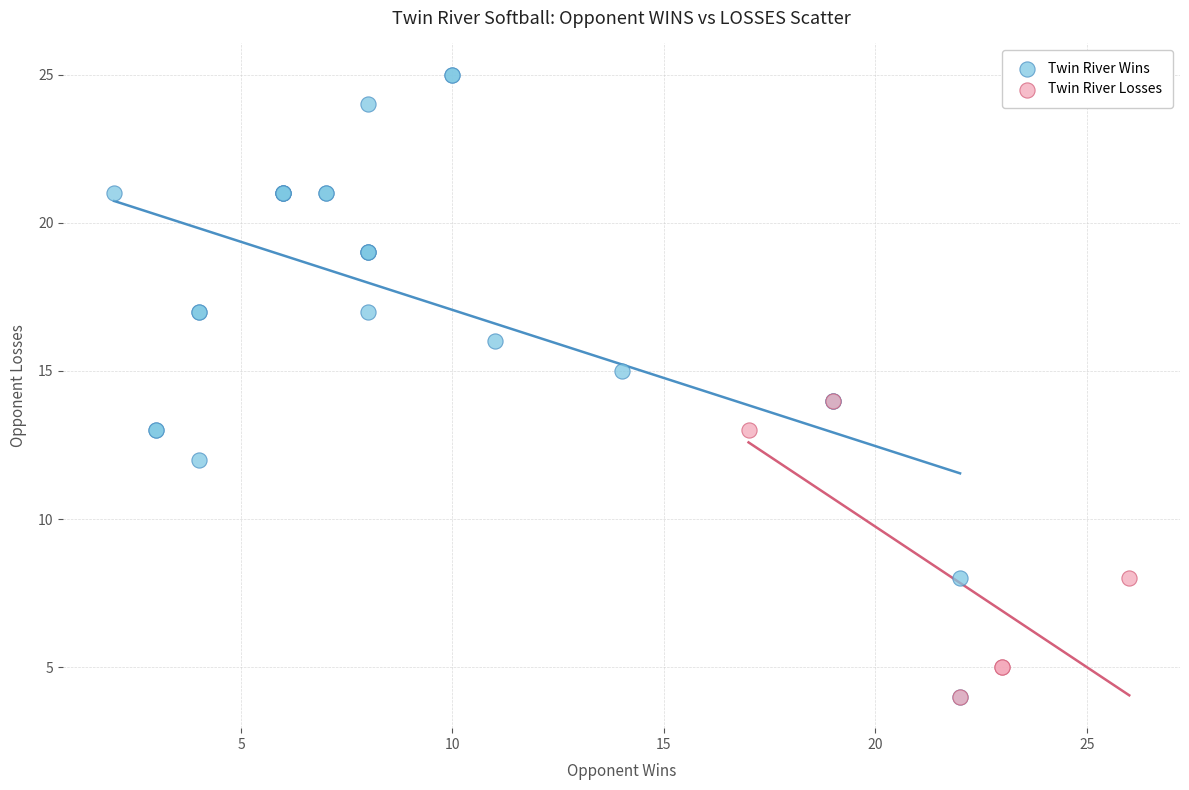

Which series has the widest spread of Y values?

Twin River Wins